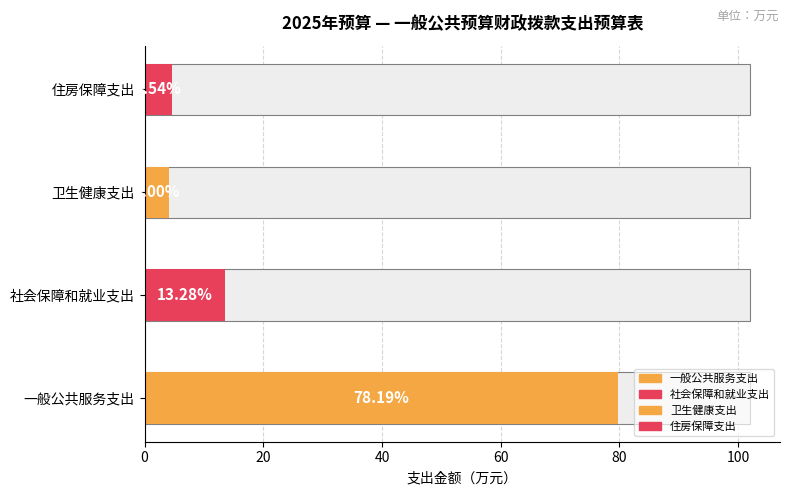

What is the change in value from 一般公共服务支出 to 社会保障和就业支出?

-66.2